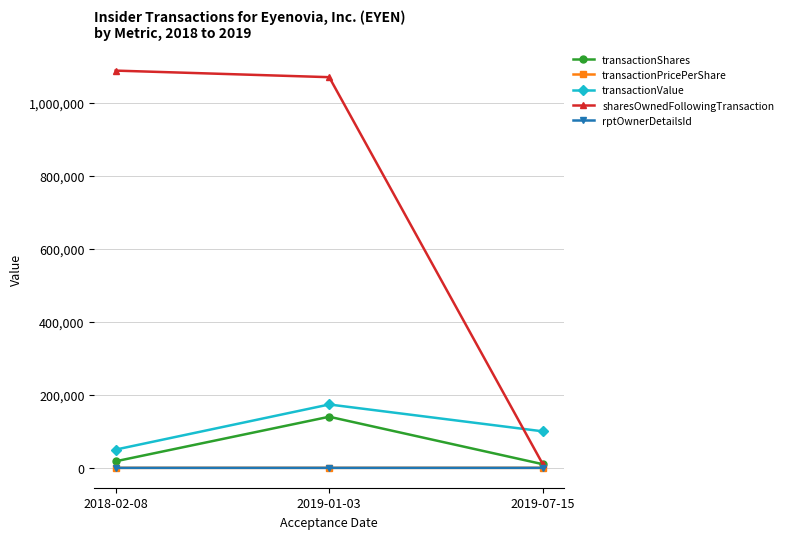

At which label is transactionShares closest to 75000?

2018-02-08